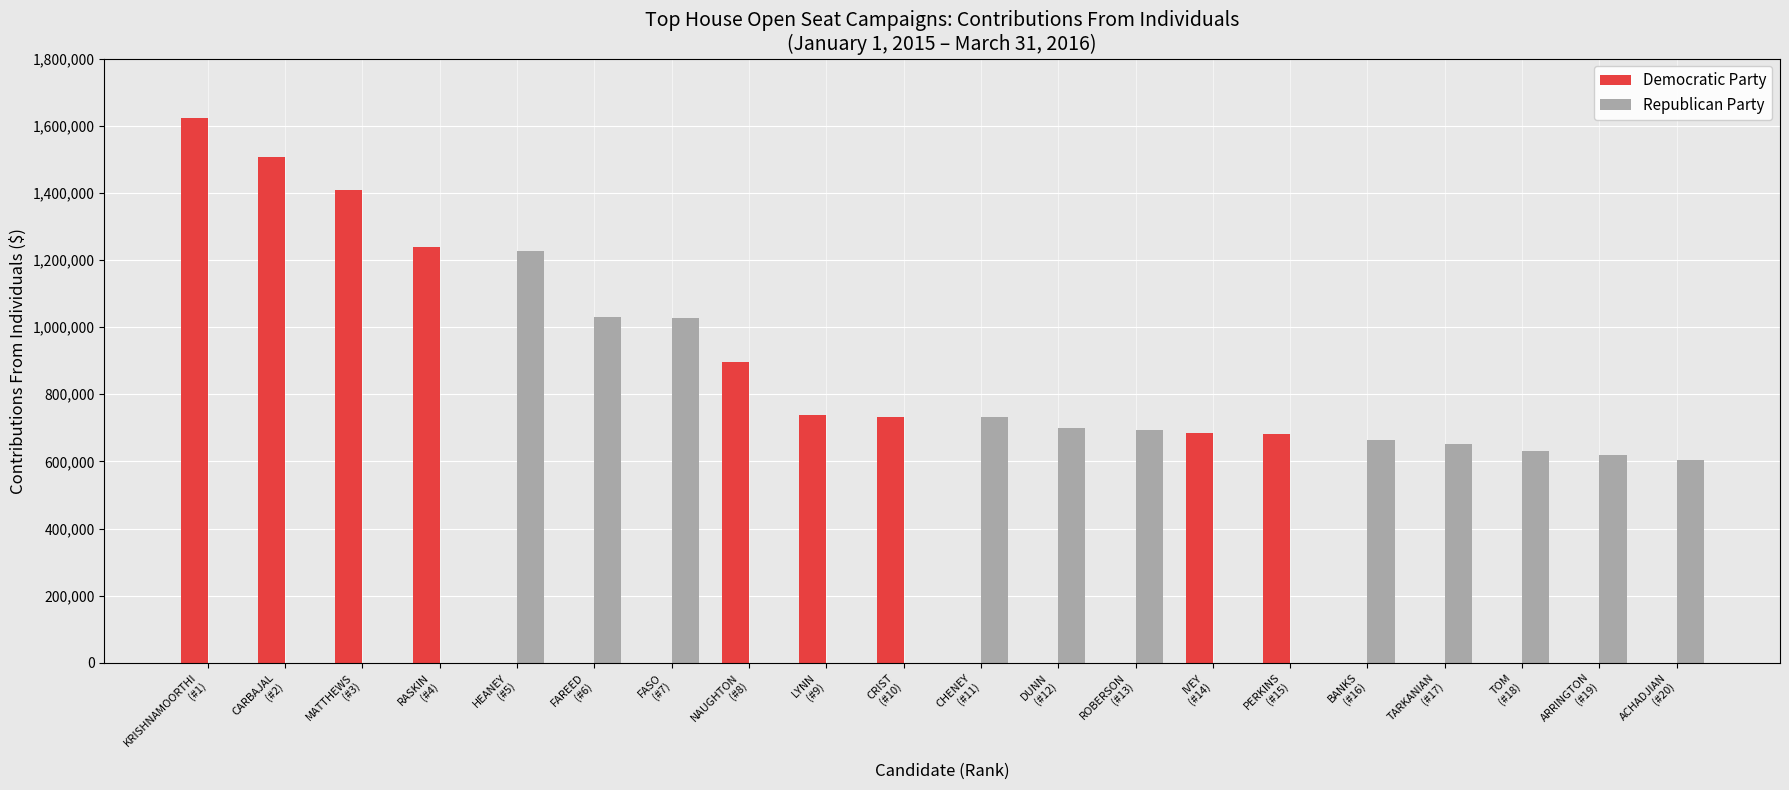

What is the maximum value for Republican Party?

1226554.5